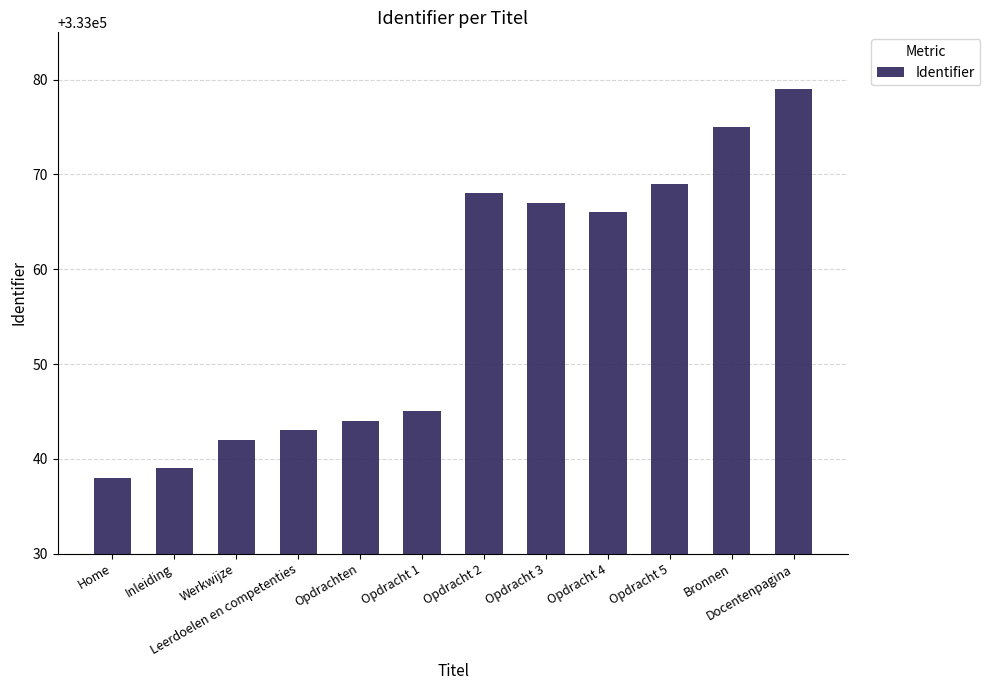

What is the minimum value shown in the chart?

333038